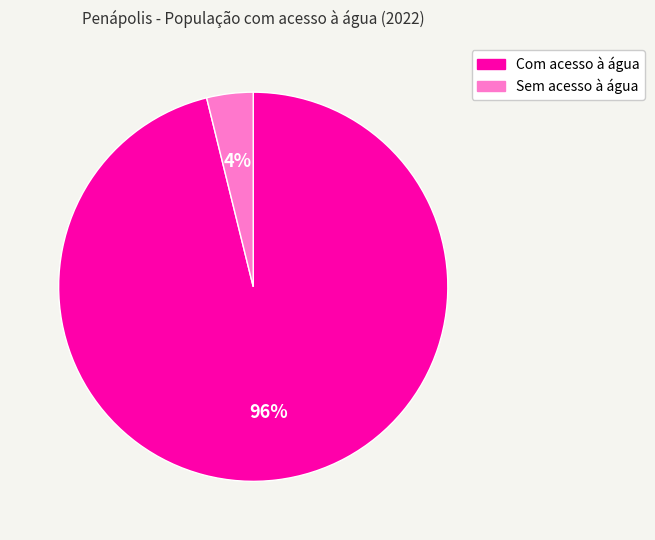

Does any single category account for the majority?

Yes